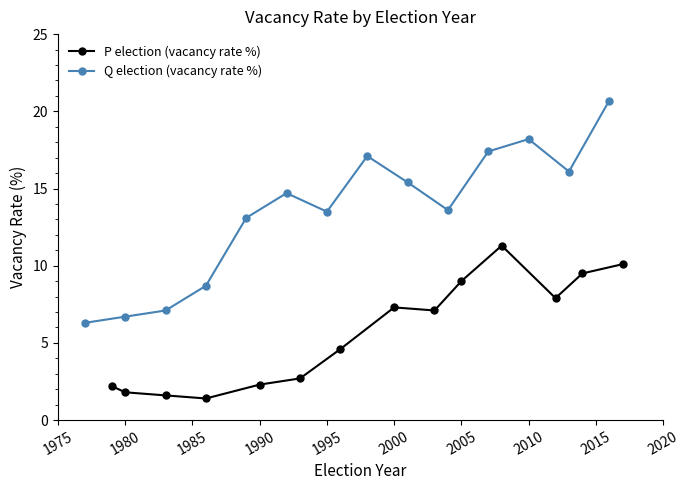

Does the chart display data point markers on the line(s)?

Yes